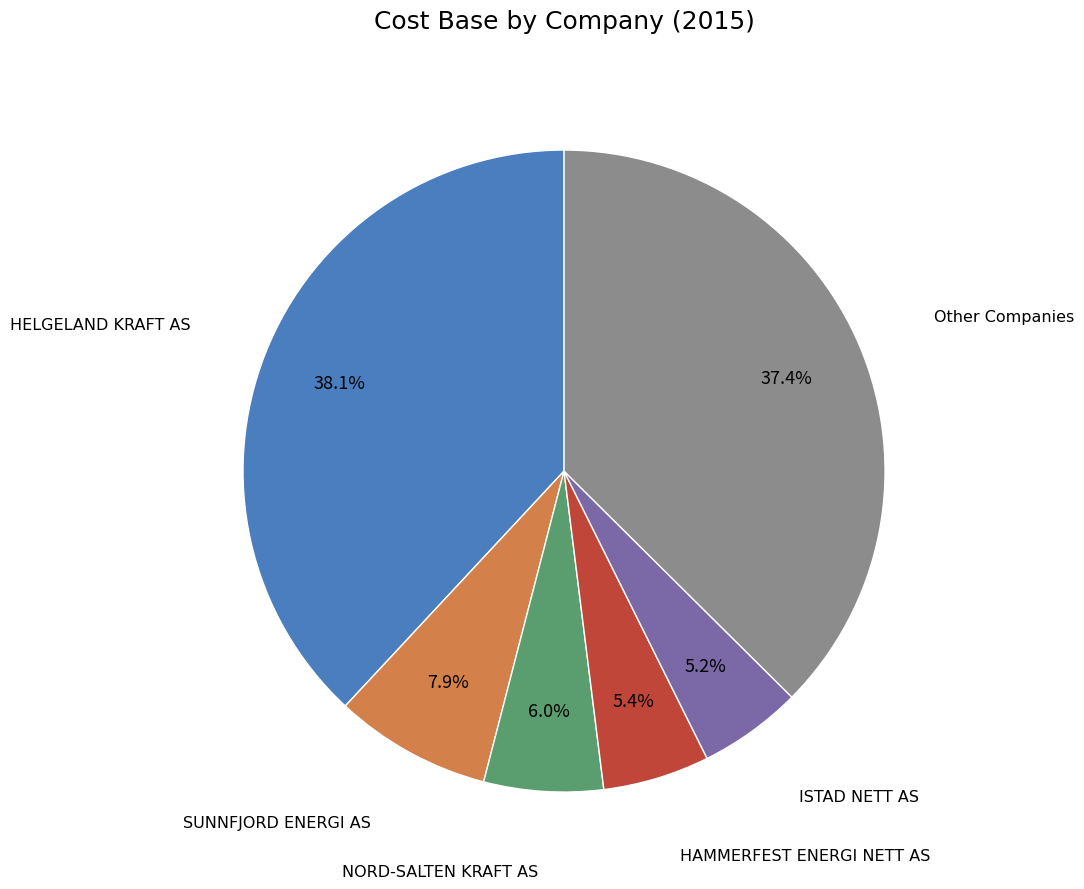

Does any single category account for the majority?

No